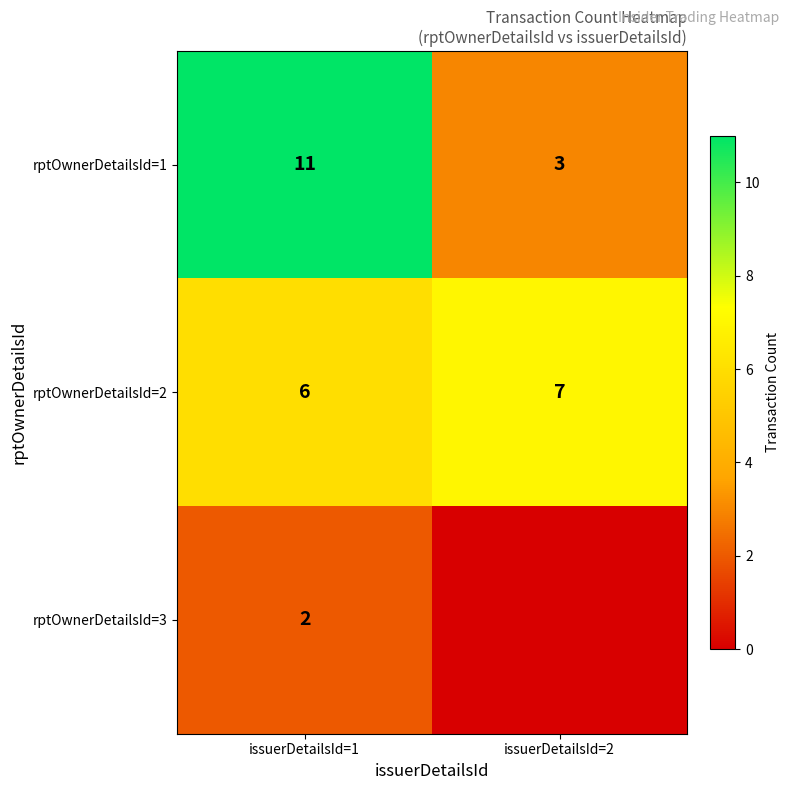

Is it true that rptOwnerDetailsId=1 equals 4 at issuerDetailsId=2?

False